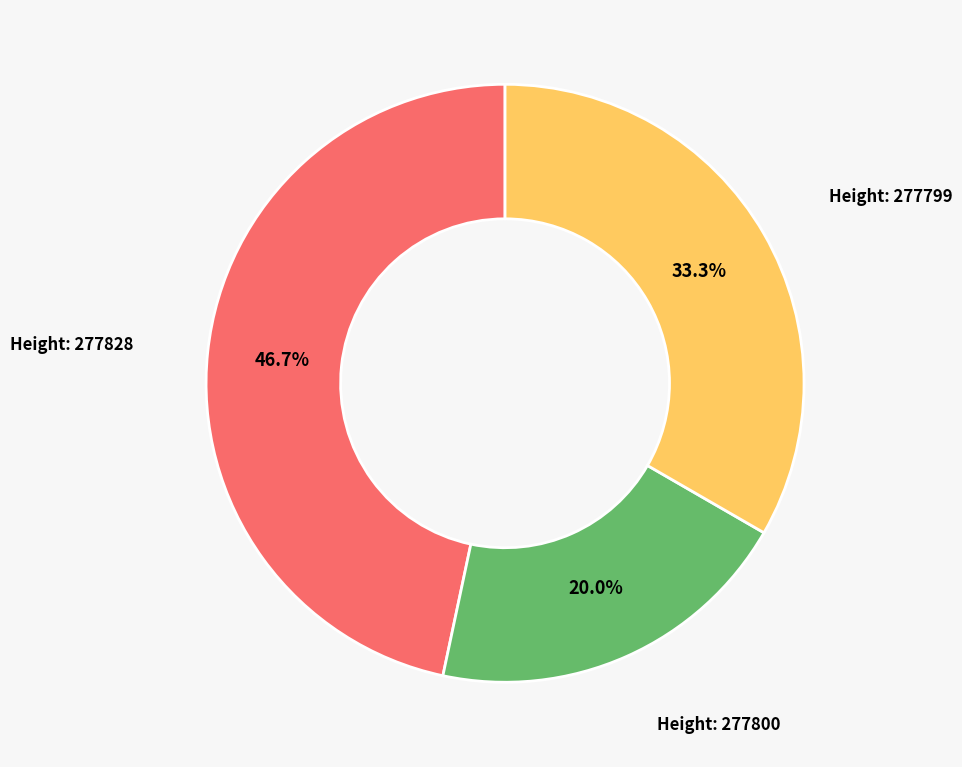

How many slices are in this pie chart?

3